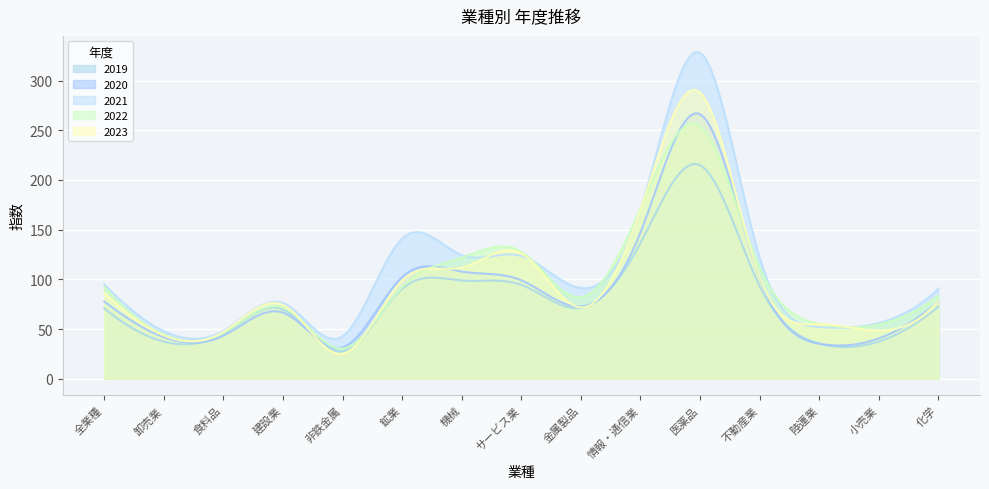

True or false: 2019 and 2022 intersect in this chart.

False